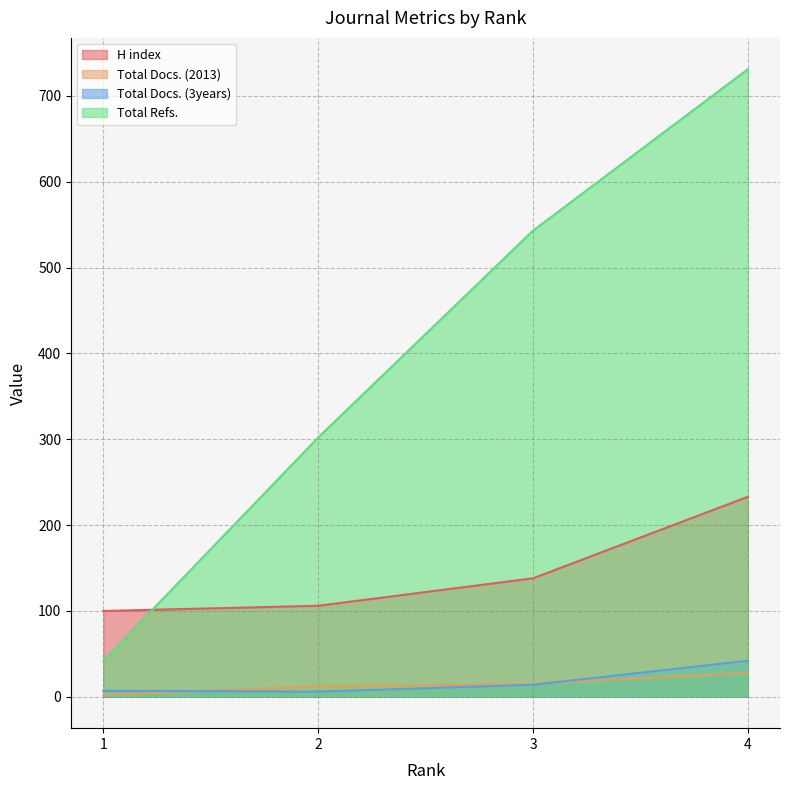

Between which two adjacent categories do Total Refs. and H index first intersect?

1 and 2